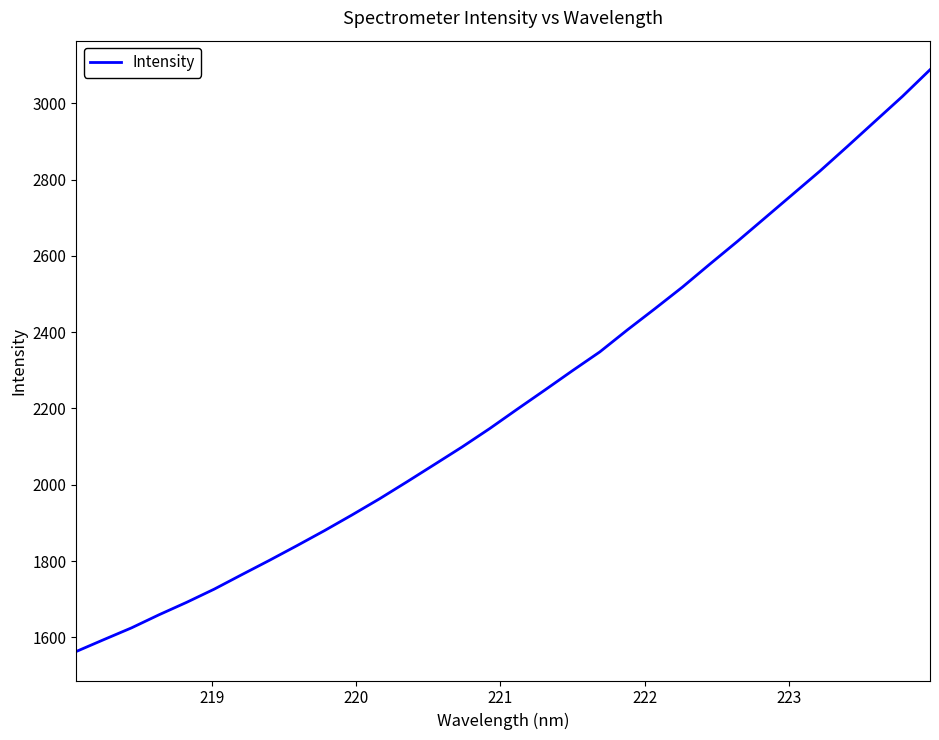

What is the maximum value shown in the chart?

3087.8